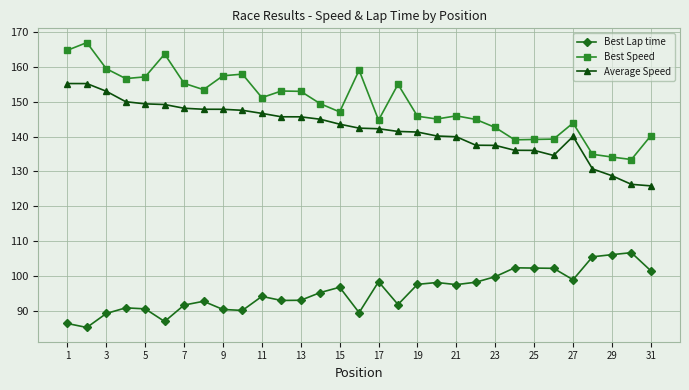

True or false: Average Speed and Best Speed cross at least once.

False